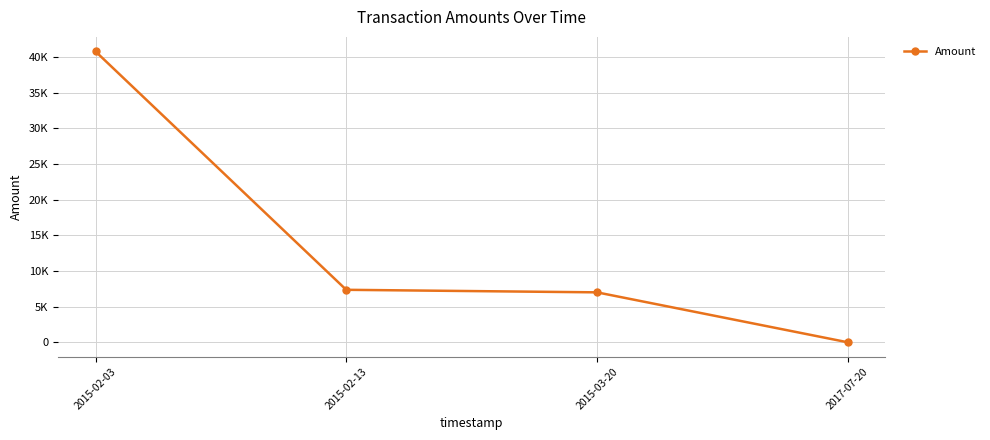

What position from the left is 2015-03-20?

3